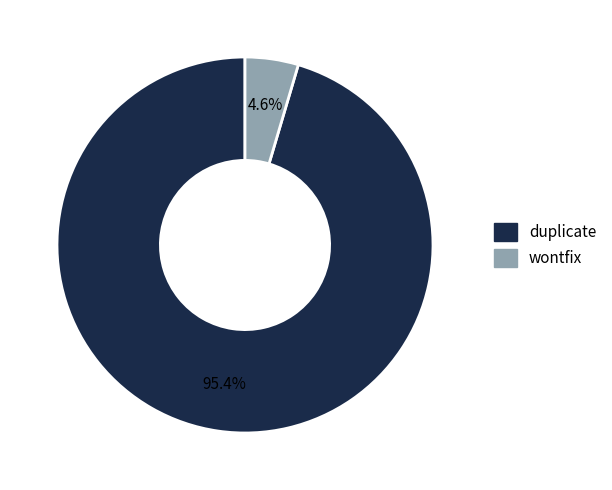

How many segments does this pie chart have?

2